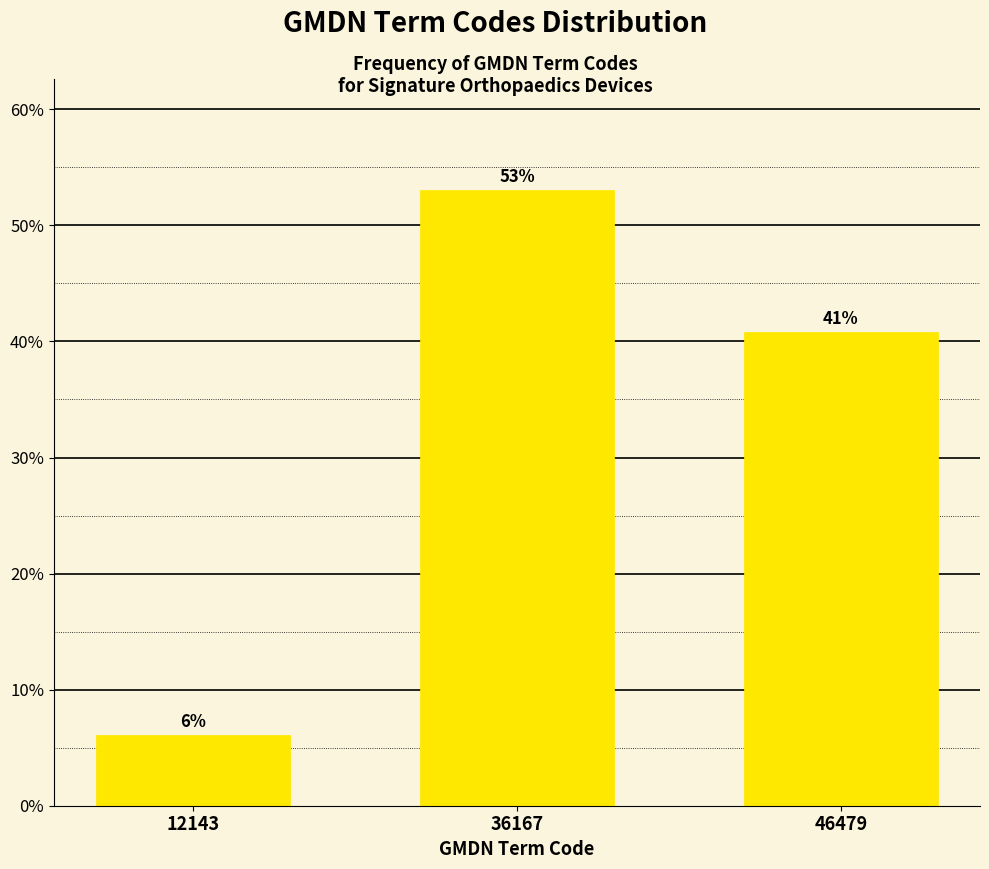

What is the sum of all values?

100.0